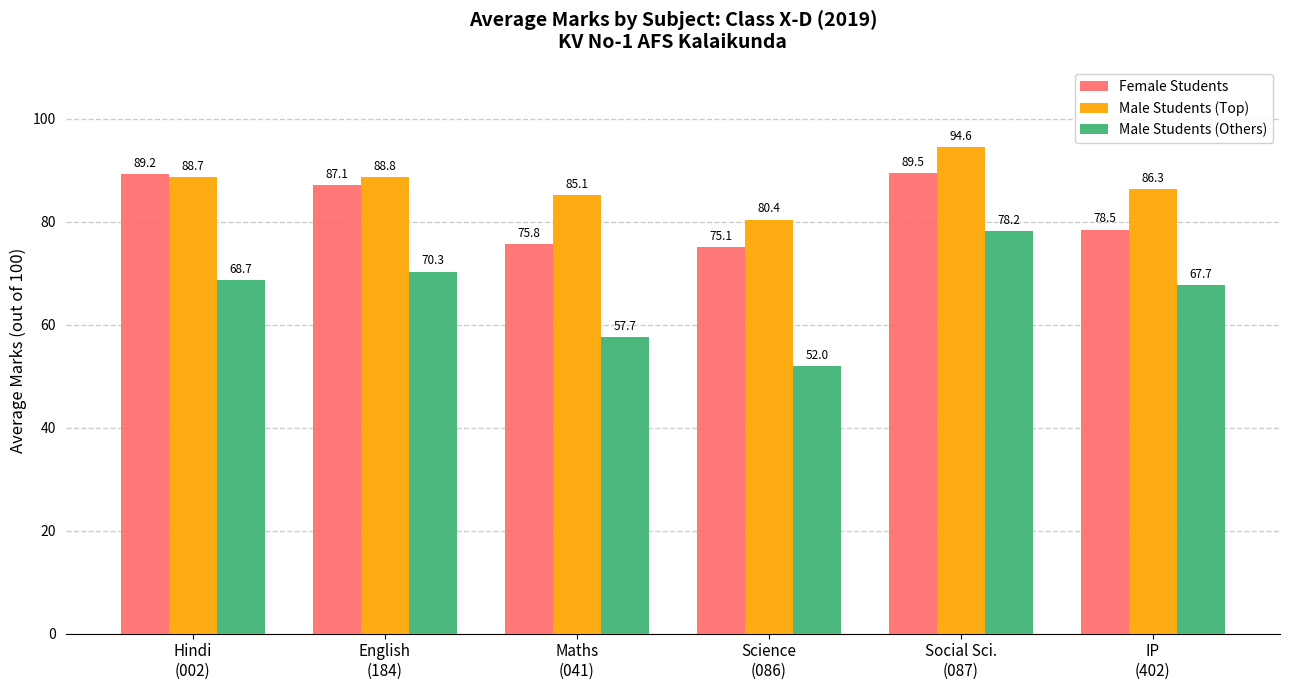

What is the value of the Male Students (Others) bar at the 4th from the left?

52.0